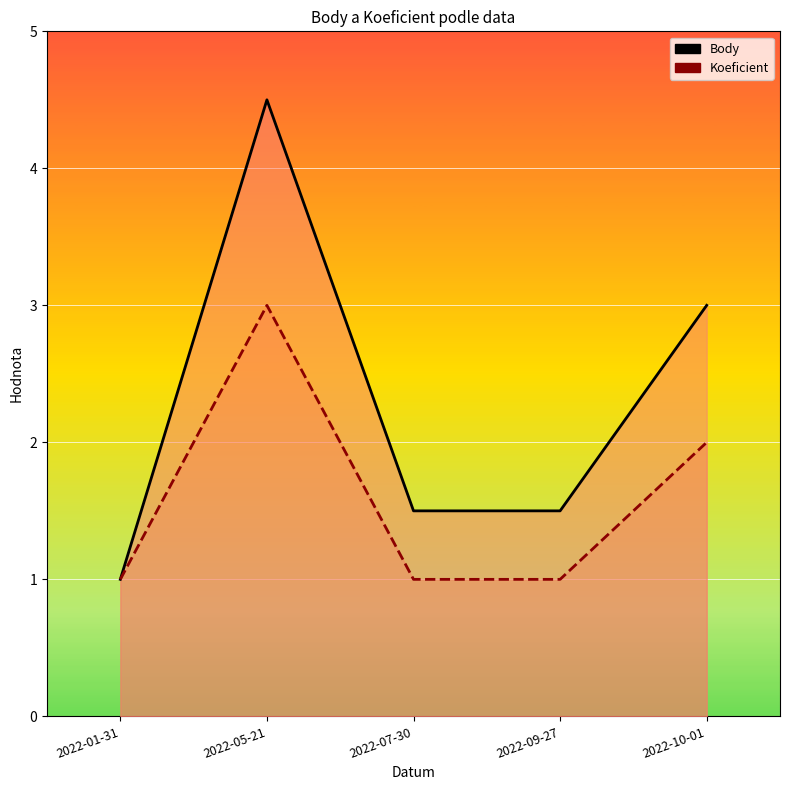

What is the difference between the second highest and second lowest values in the Koeficient series?

1.0